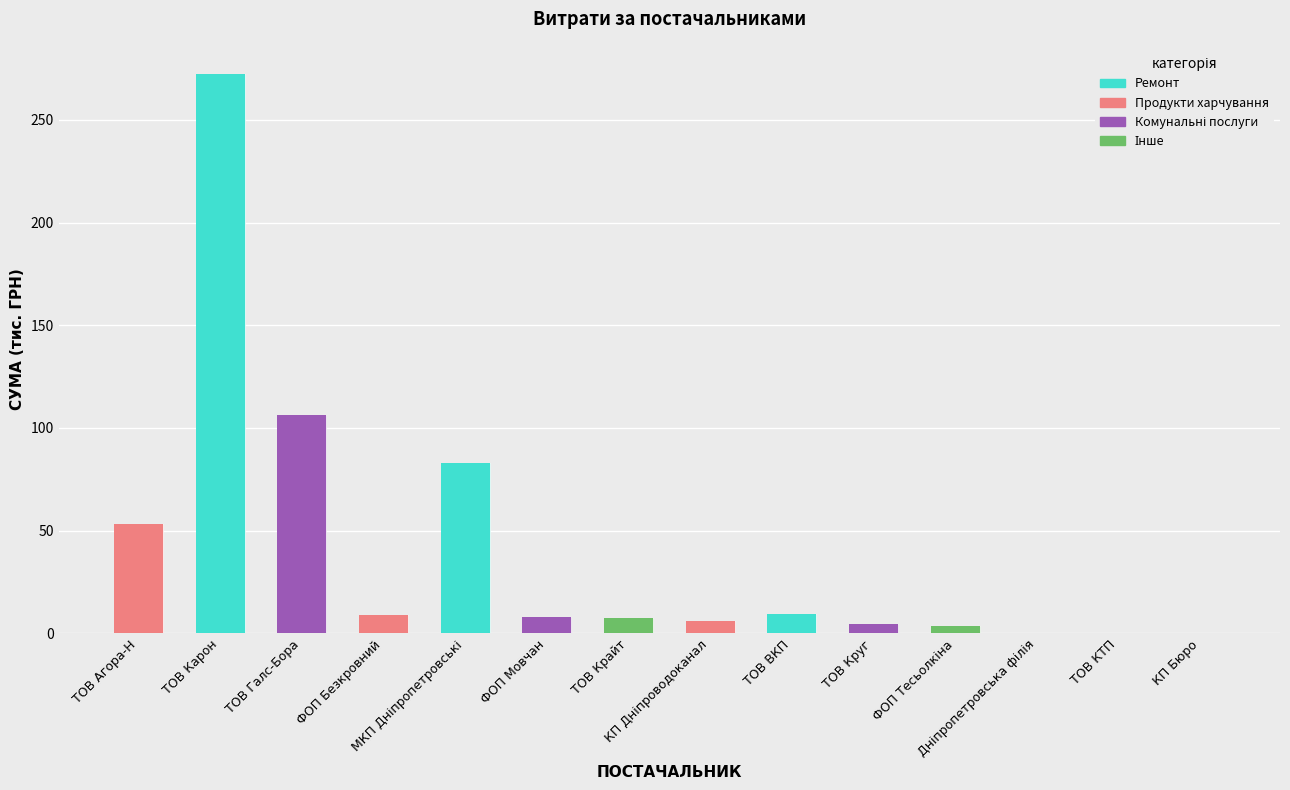

Reading right to left, what are all the values shown in this chart?

0.1	0.3	0.4	3.4	4.8	9.3	6.1	7.7	7.9	82.8	9.1	106.1	272.4	53.1